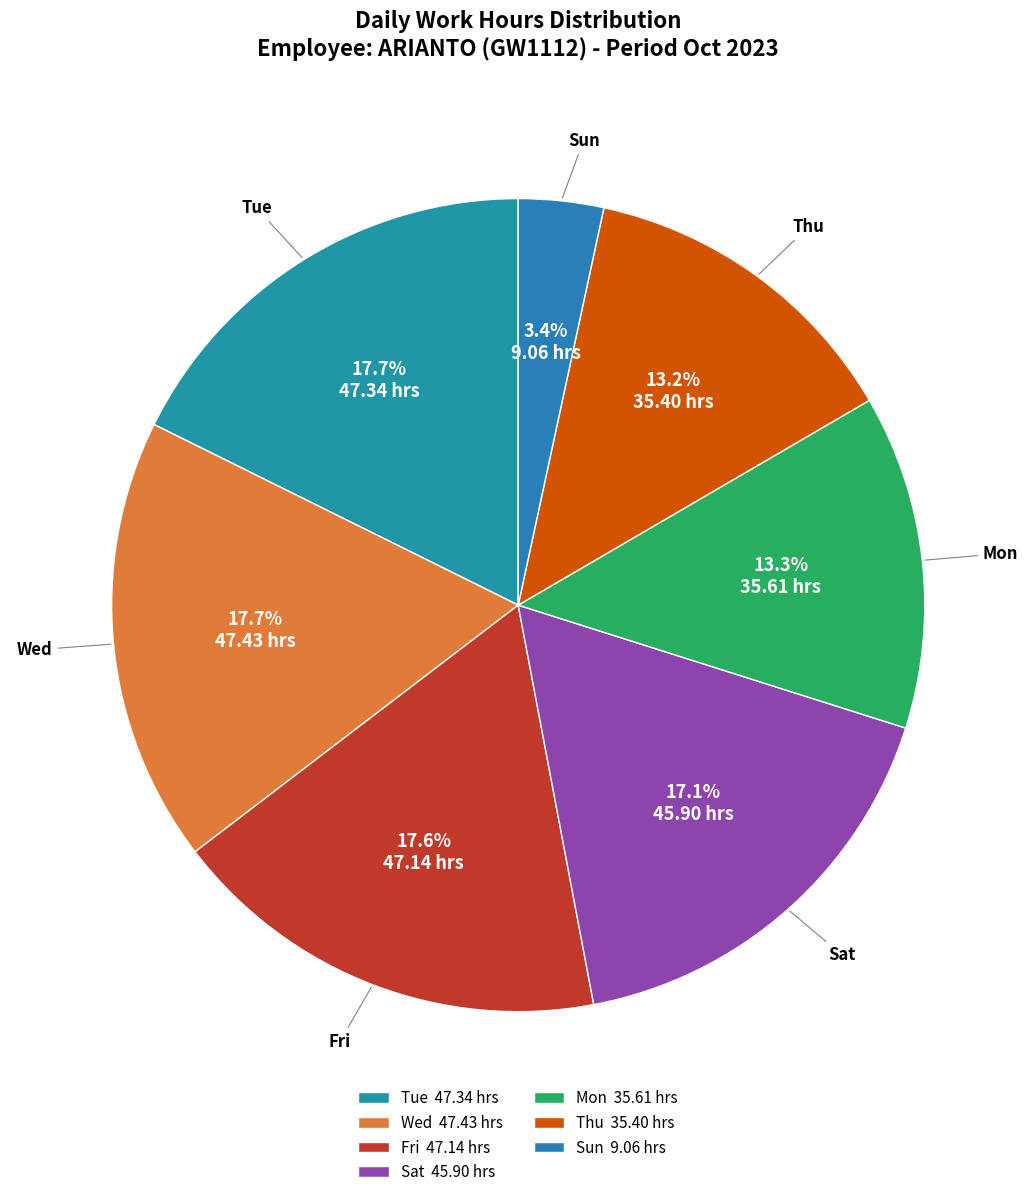

Is there any slice that represents more than half of the pie?

No